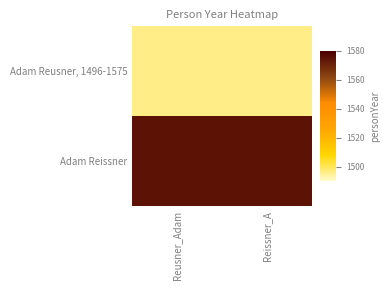

Rank the series by their maximum value, from highest to lowest.

Adam Reissner, Adam Reusner, 1496-1575